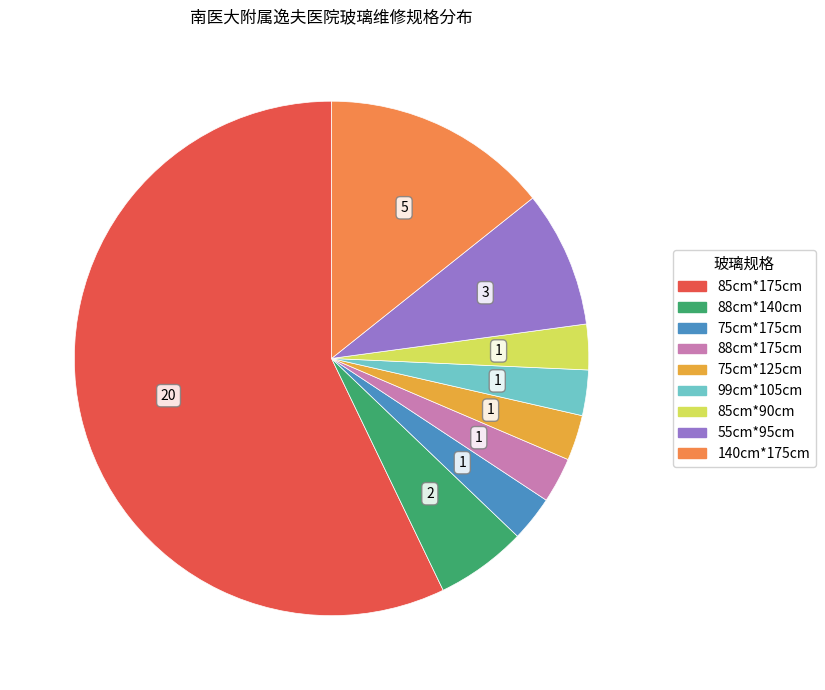

How many segments does this pie chart have?

9